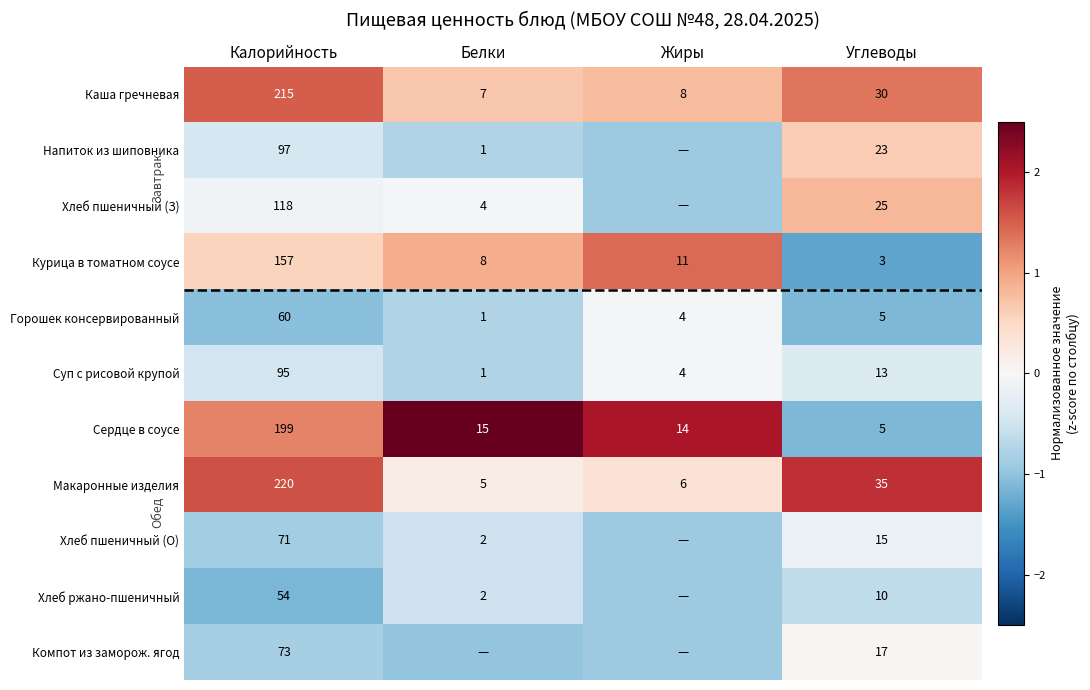

List the labels in order of Каша гречневая value, smallest first.

Белки, Жиры, Углеводы, Калорийность